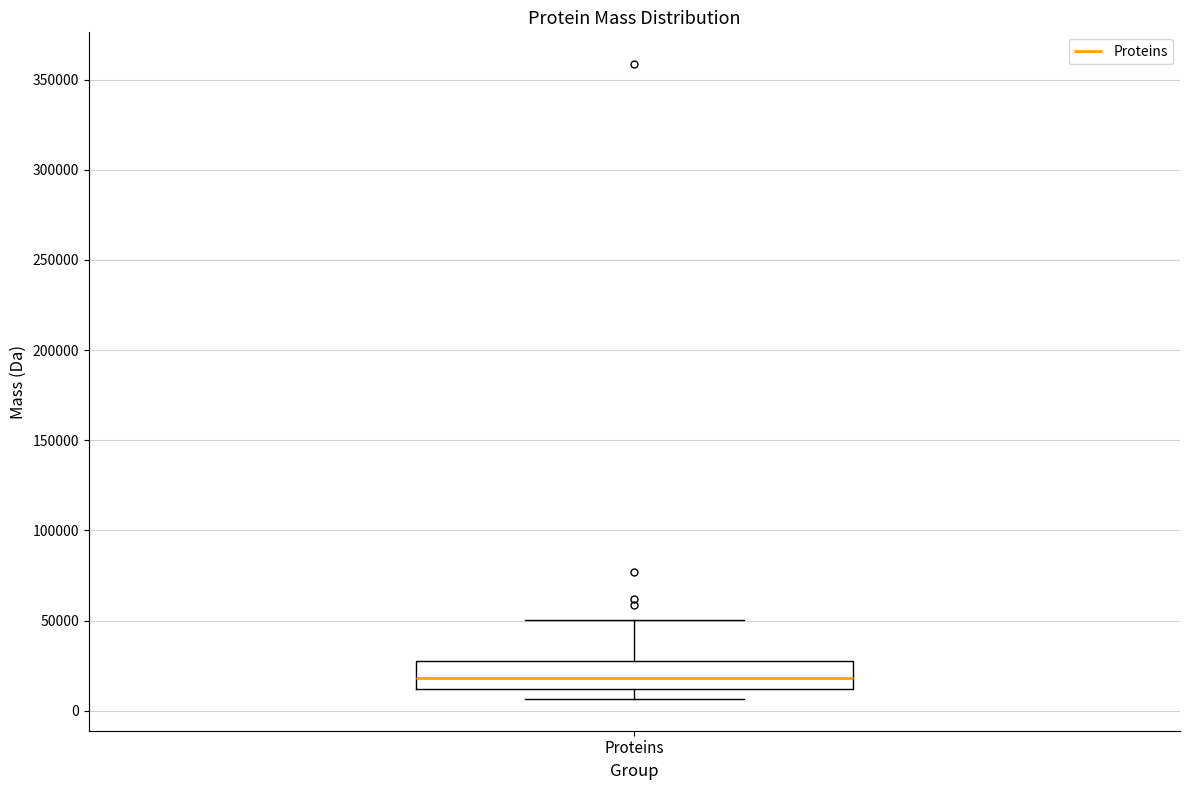

Where is the upper edge of the box for Proteins on the y-axis? The values are not printed on the chart, so give them approximately, as read against the axis.

30000